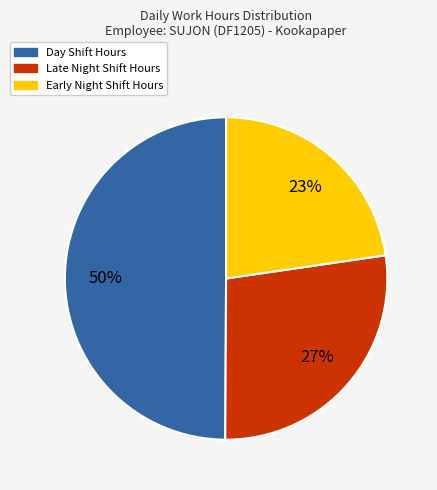

To the nearest percent, what is the difference between the largest and smallest slice percentages?

27%